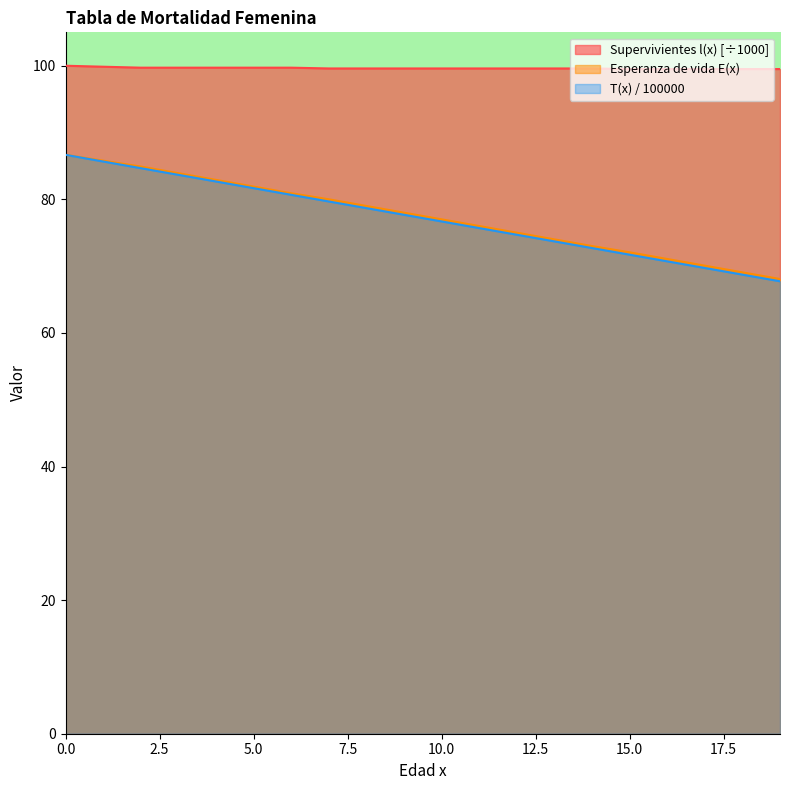

What is the value of the T(x) / 100000 point at the 4th from the left?

83.7